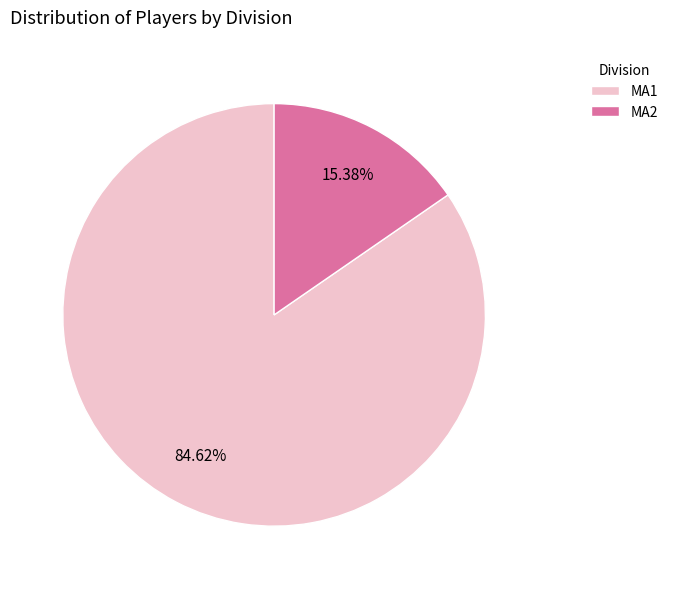

What is the majority slice?

MA1